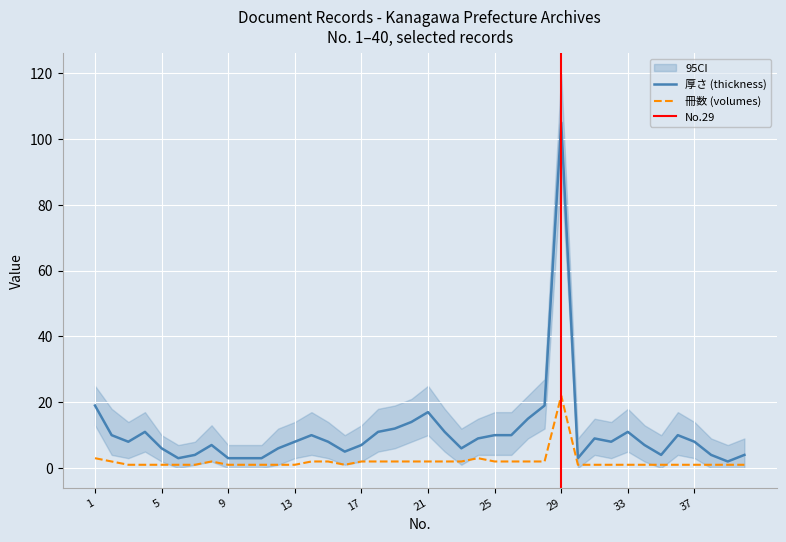

How many categories are shown in the chart?

40